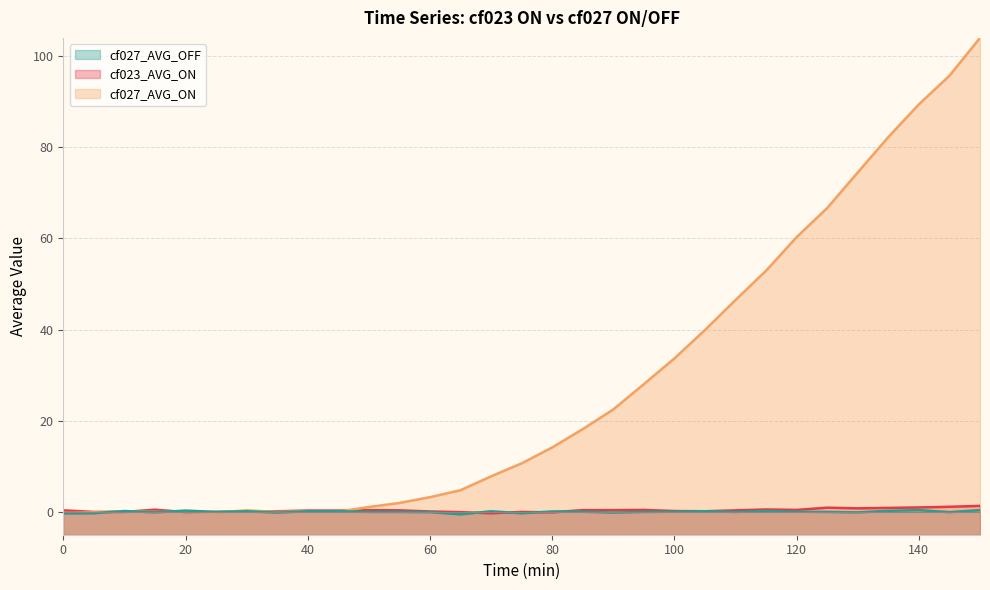

True or false: cf027_AVG_ON and cf027_AVG_OFF intersect in this chart.

True